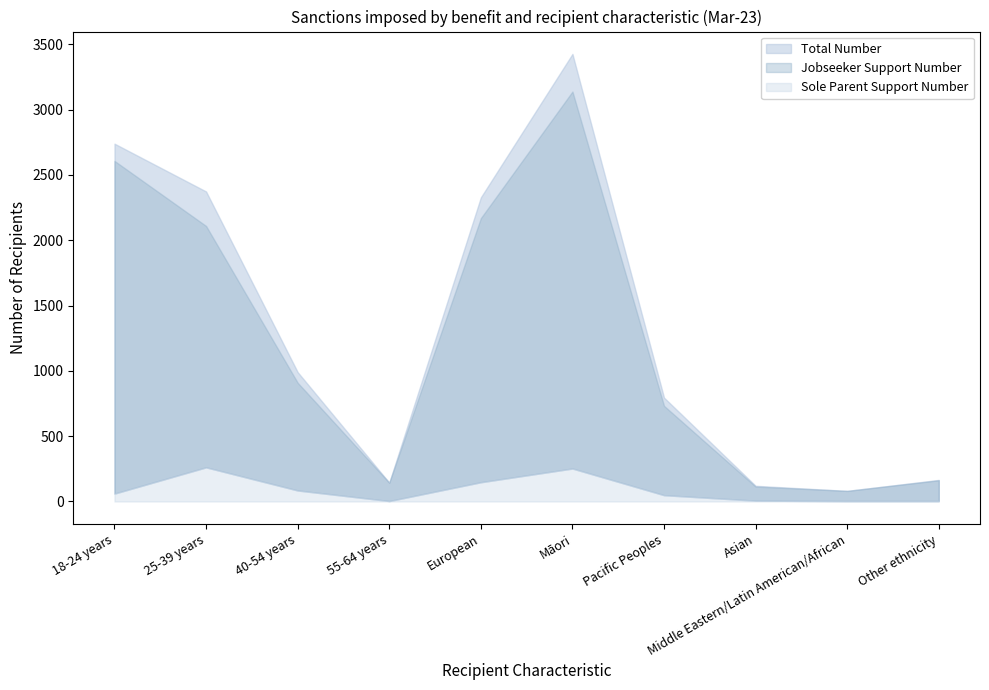

Which label corresponds to the largest value in the chart?

Māori